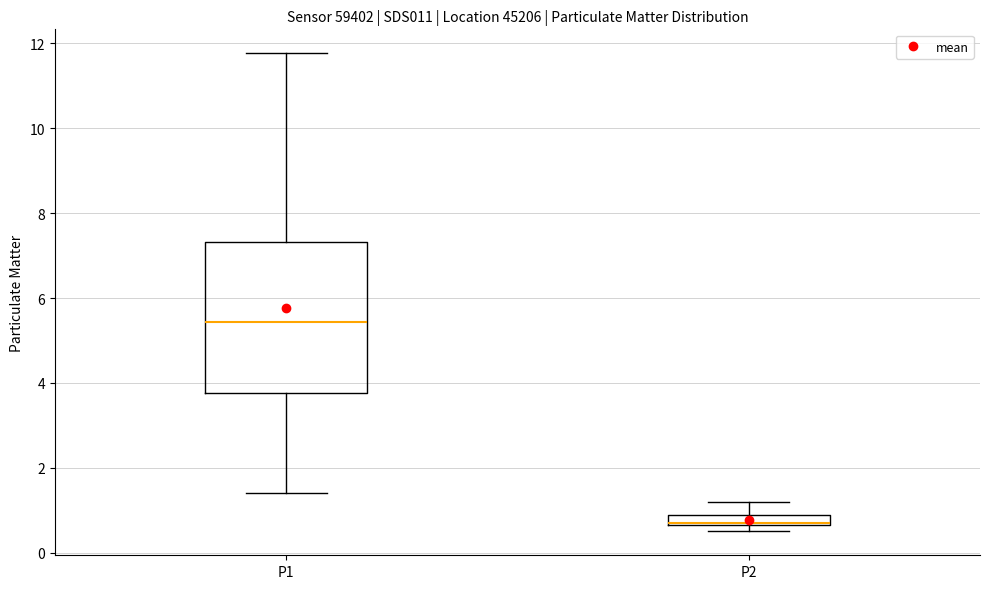

Which box has the lowest median line?

P2